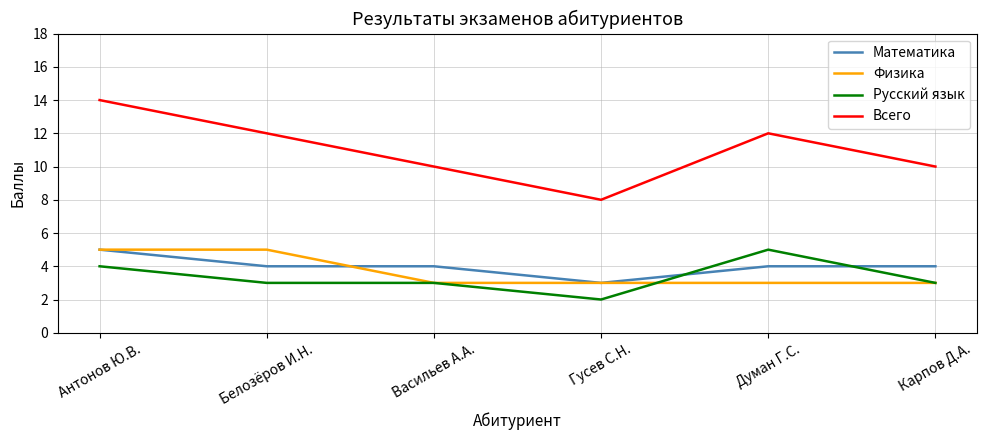

What position from the right is Белозёров И.Н.?

5